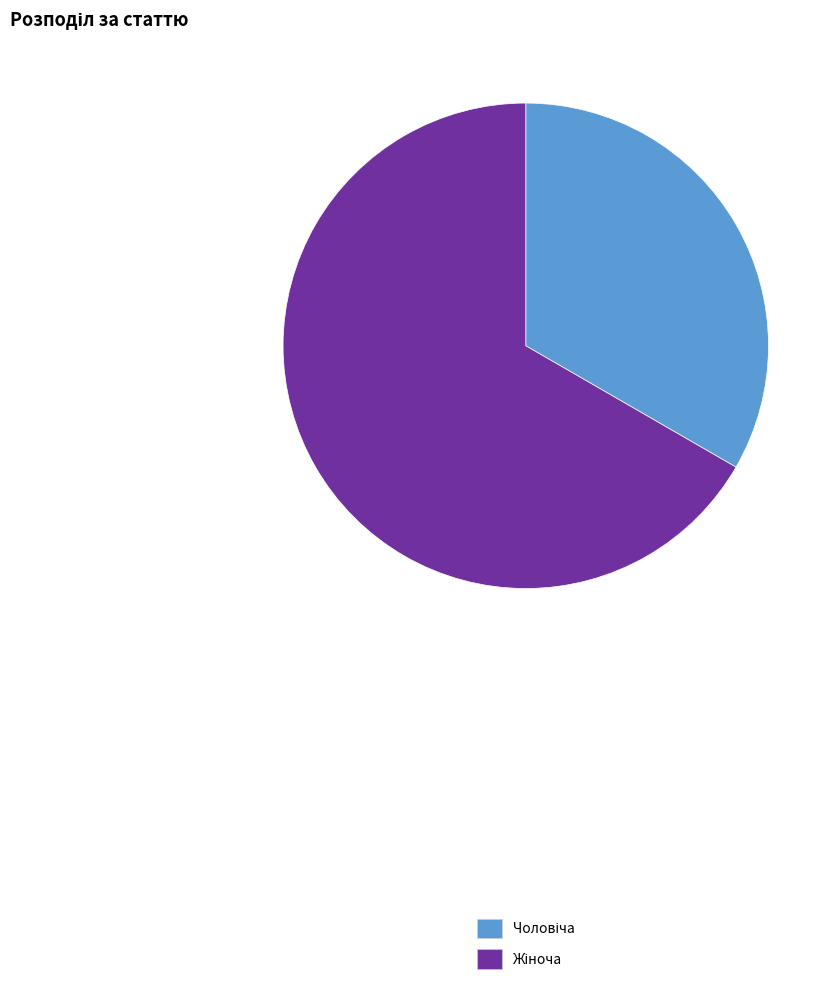

Is there a majority slice in this chart?

Yes